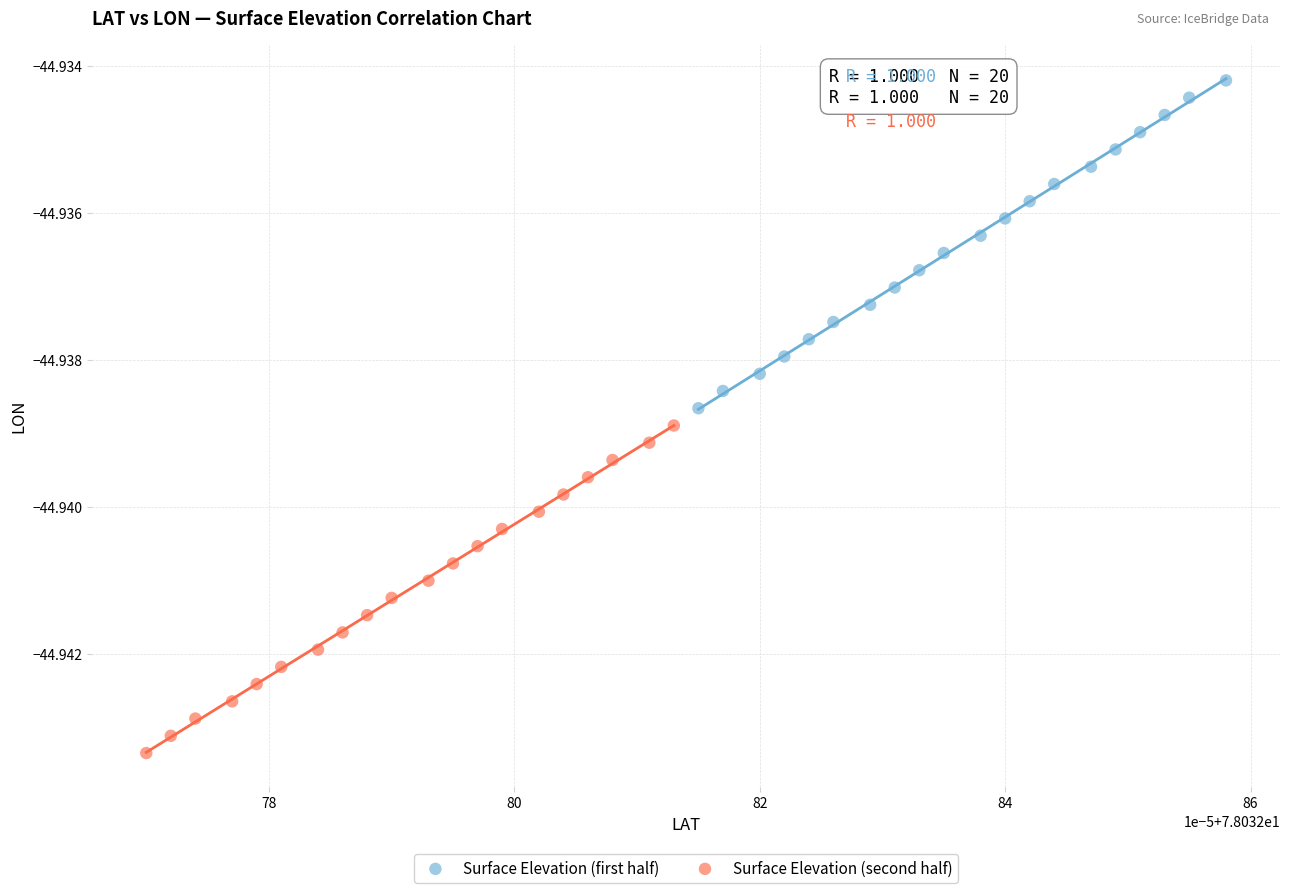

Which series has the widest spread of Y values?

Surface Elevation (first half)